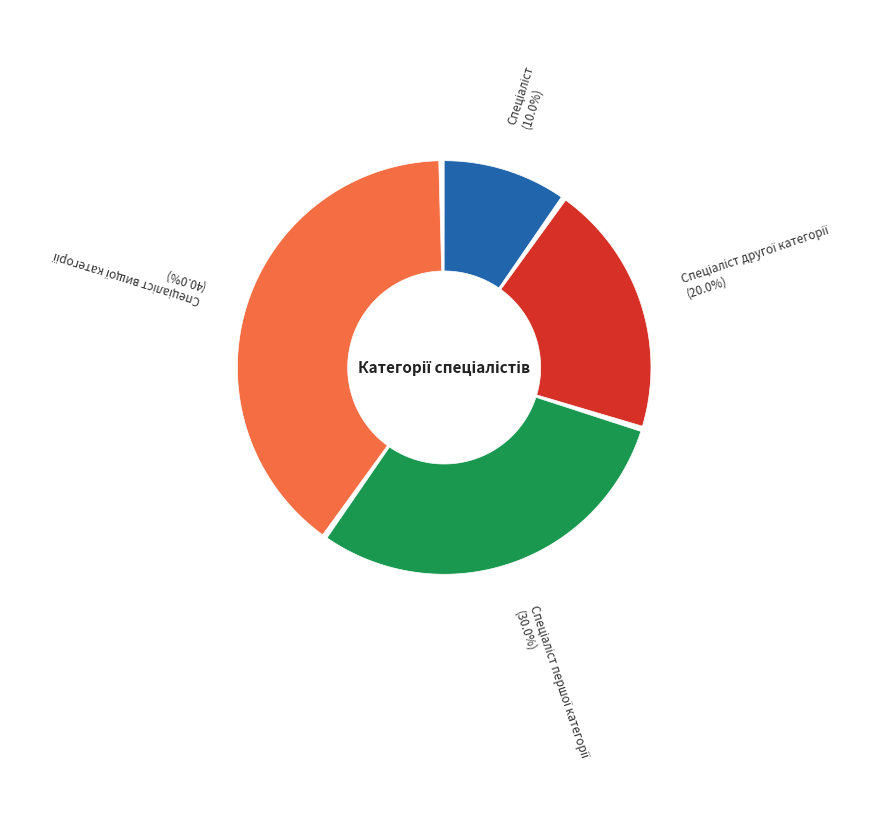

Rank the categories by value from lowest to highest.

Спеціаліст, Спеціаліст другої категорії, Спеціаліст першої категорії, Спеціаліст вищої категорії